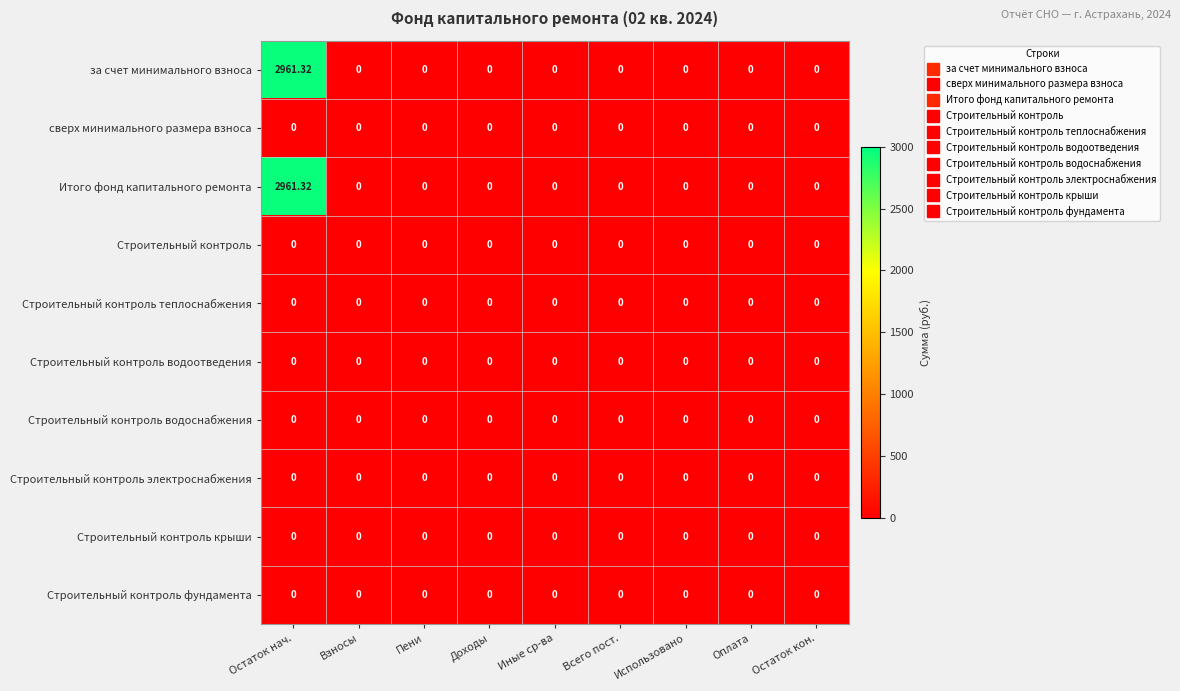

At which category is the sum across all series the highest?

Остаток нач.